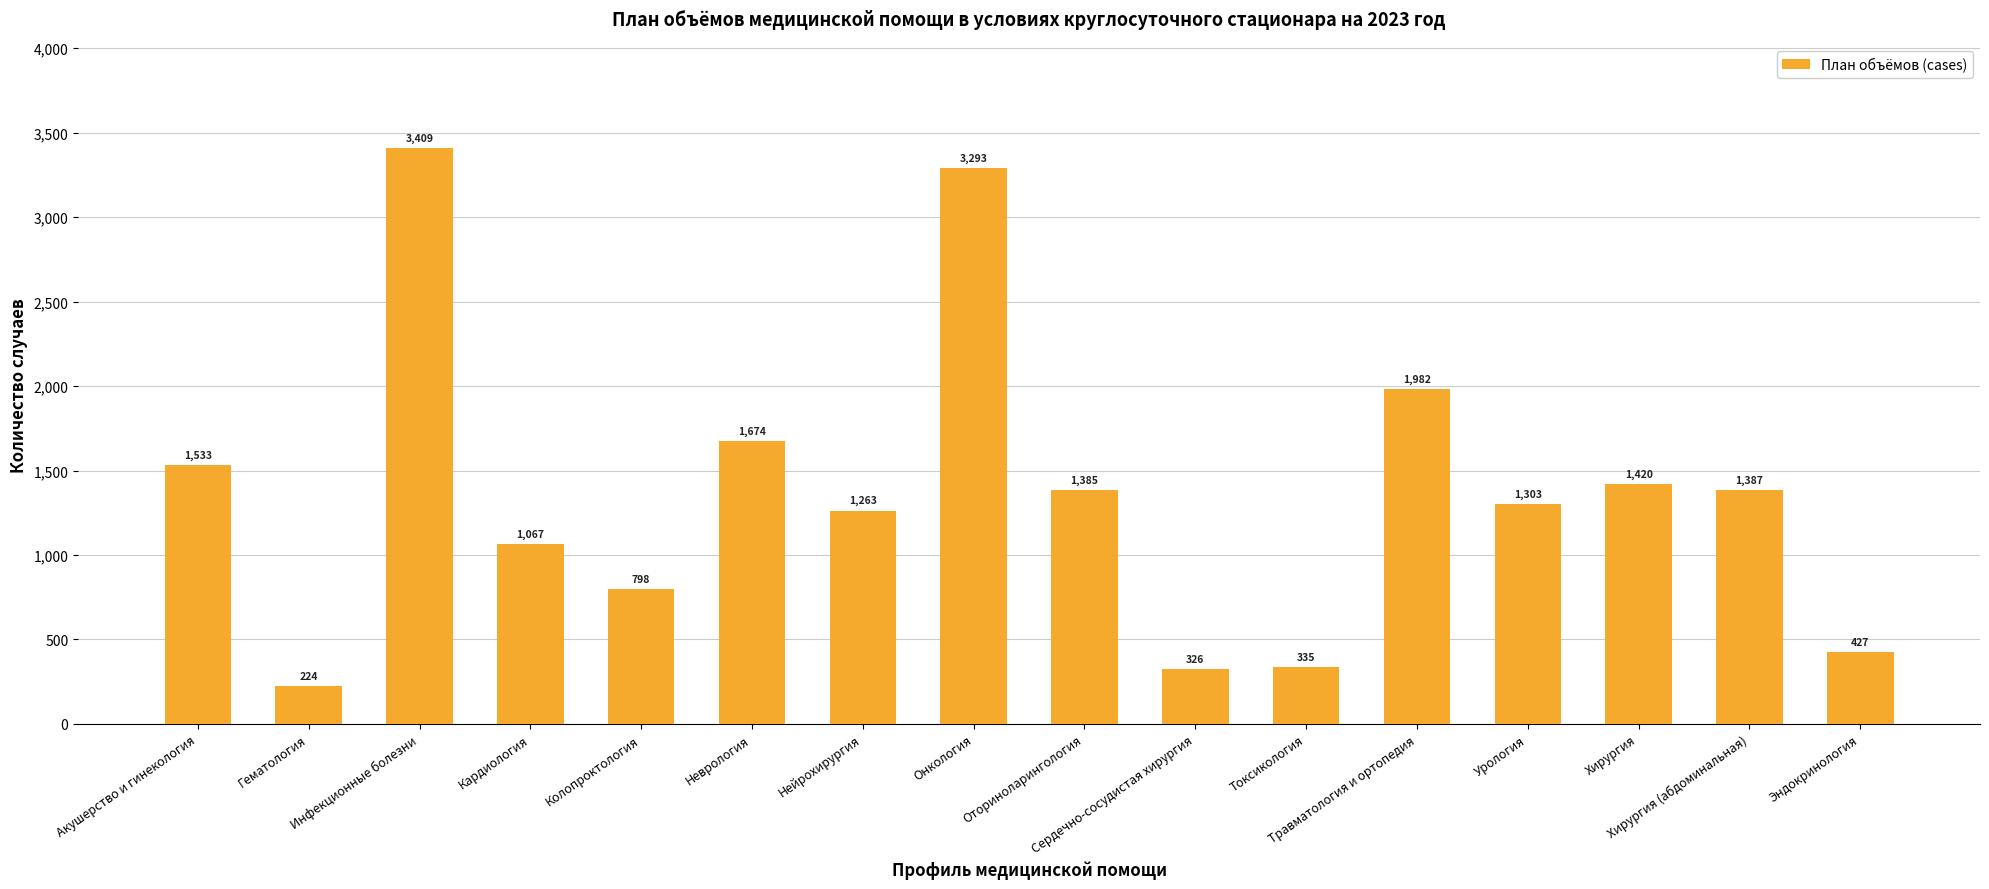

True or false: the data shows 1263 at Нейрохирургия.

True